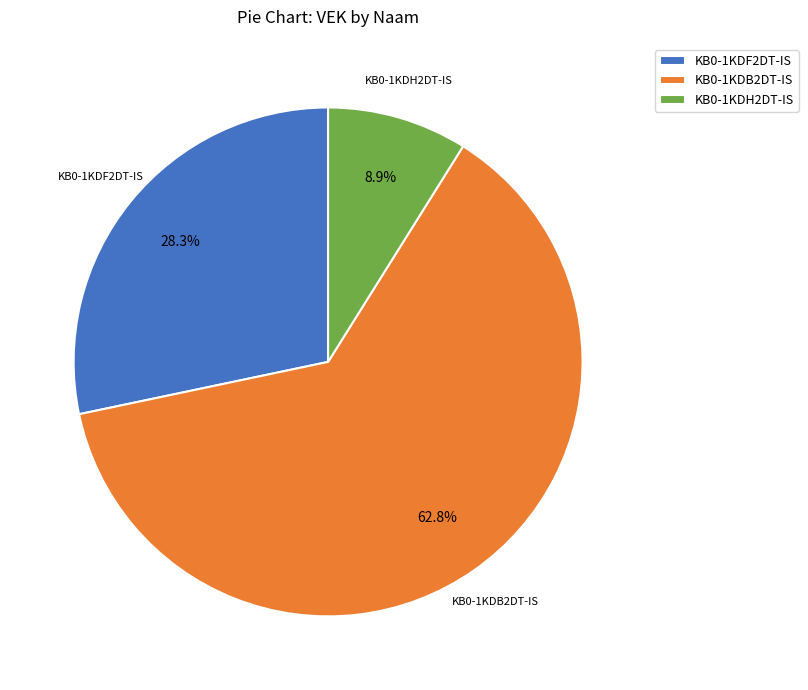

Rank the categories by value from lowest to highest.

KB0-1KDH2DT-IS, KB0-1KDF2DT-IS, KB0-1KDB2DT-IS